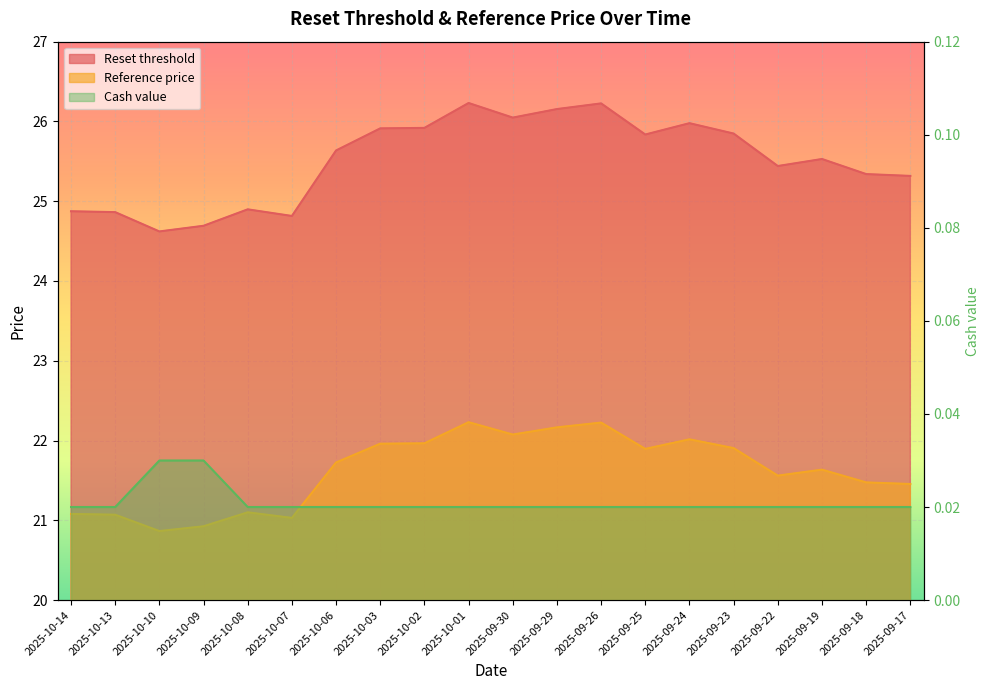

At how many categories does at least one series exceed 13?

20